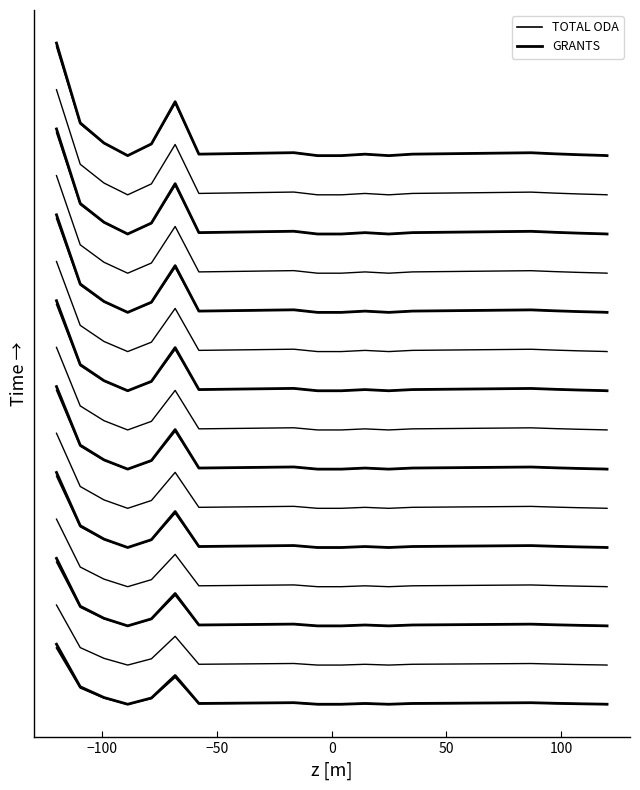

What is the difference between the second highest and second lowest values in the TOTAL ODA series?

1437.3